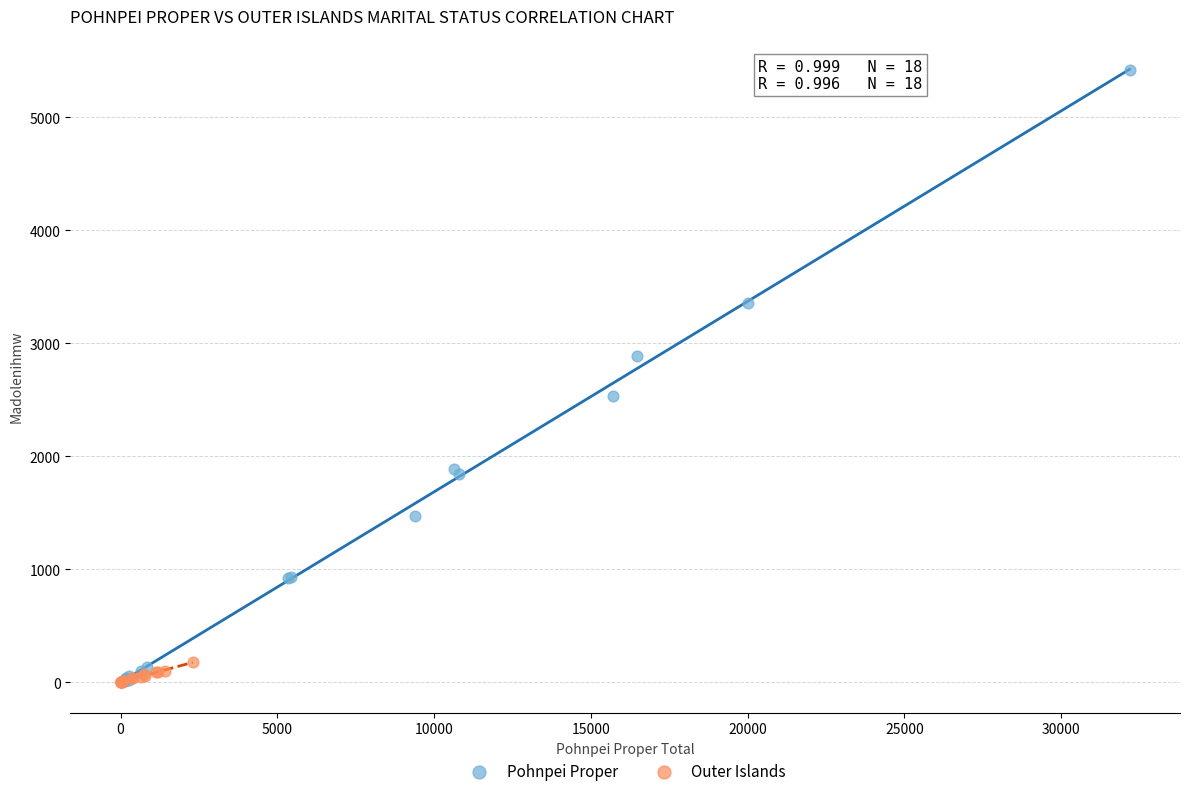

Which series has the largest Y range (max minus min)?

Pohnpei Proper